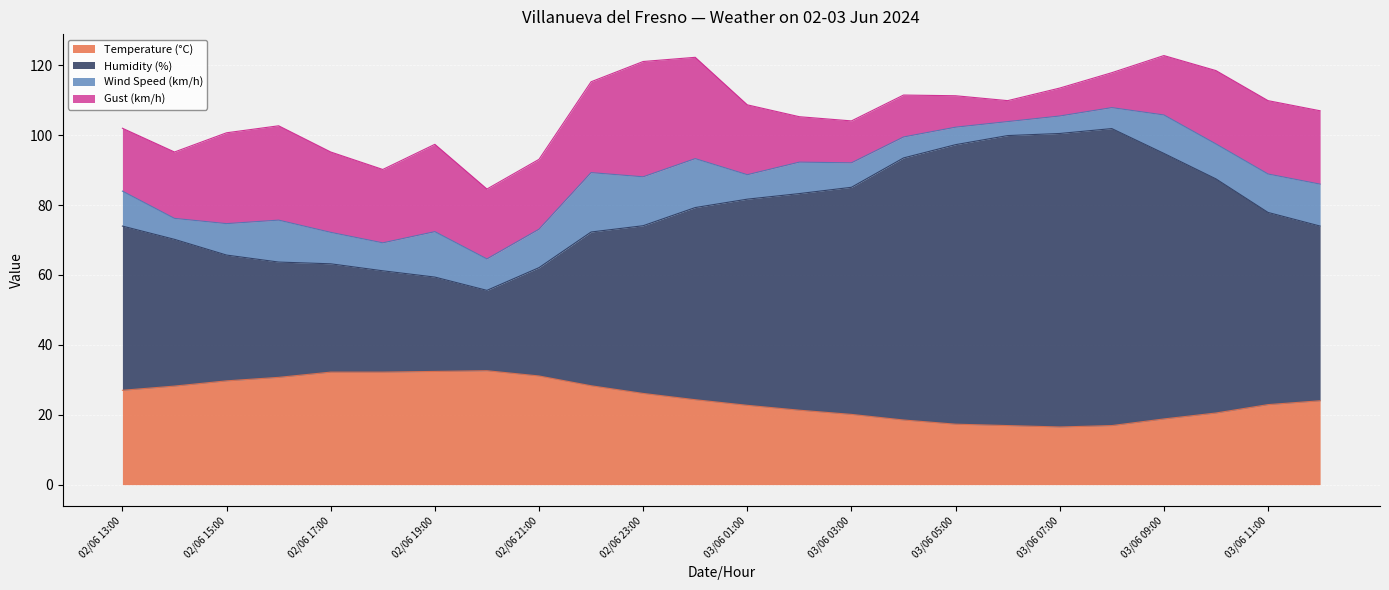

What is the lowest value of the Temperature (°C) series?

16.5